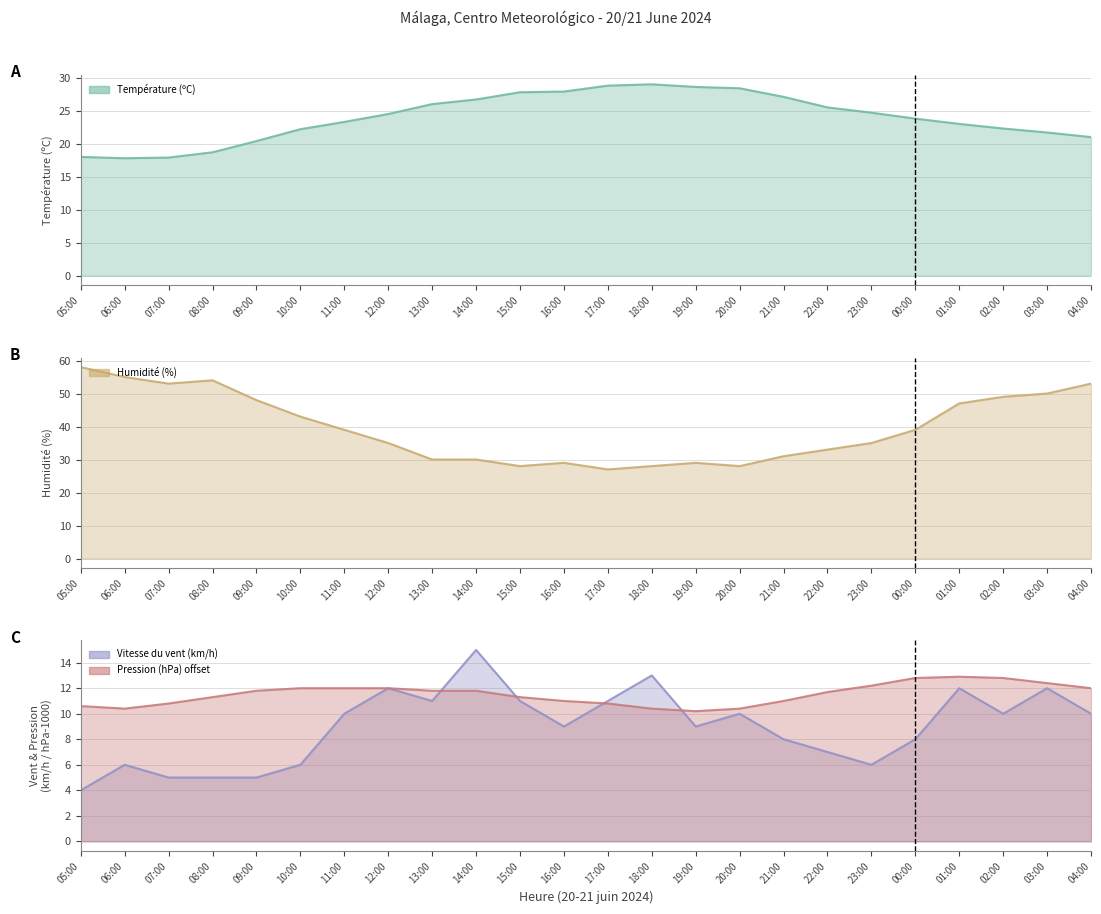

Where does the Pression (hPa) offset series first go above 11?

08:00